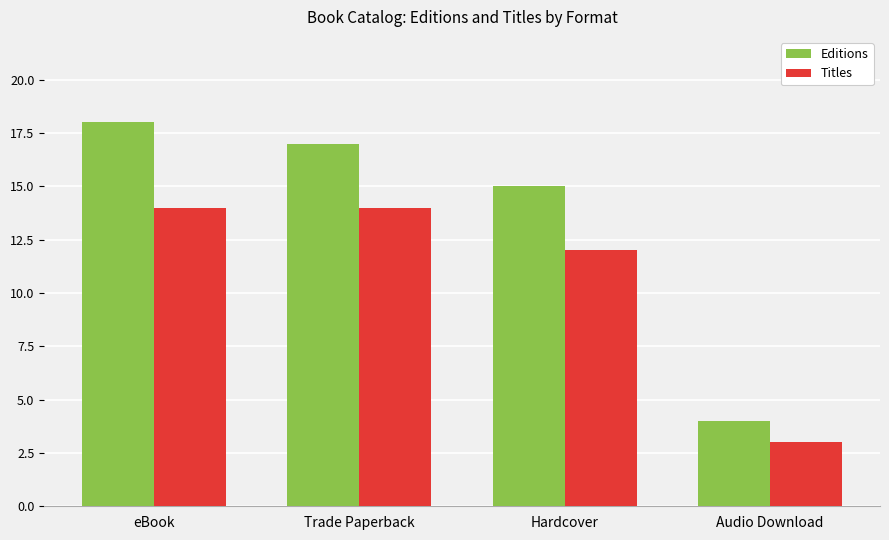

Which series has the largest total across all categories?

Editions